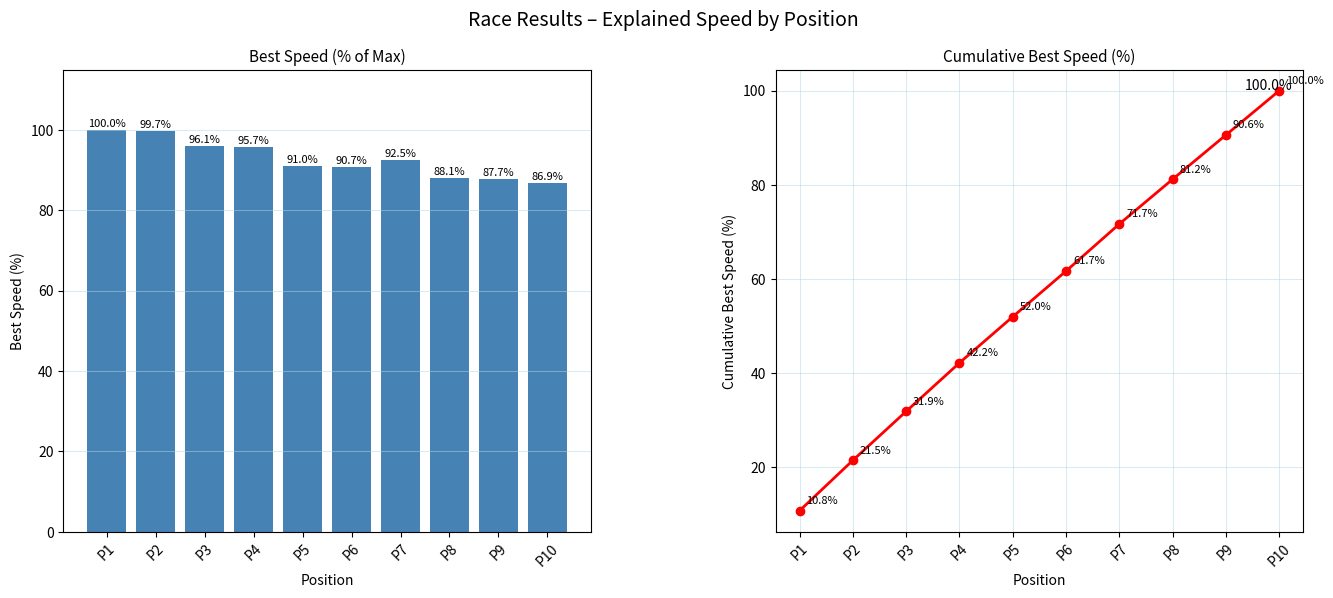

Reading left to right, extract all data points from this chart.

Best Speed %: P1=100.0	P2=99.7	P3=96.1	P4=95.7	P5=91.0	P6=90.7	P7=92.5	P8=88.1	P9=87.7	P10=86.9
Cumulative Best Speed %: P1=10.8	P2=21.5	P3=31.9	P4=42.2	P5=52.0	P6=61.7	P7=71.7	P8=81.2	P9=90.6	P10=100.0